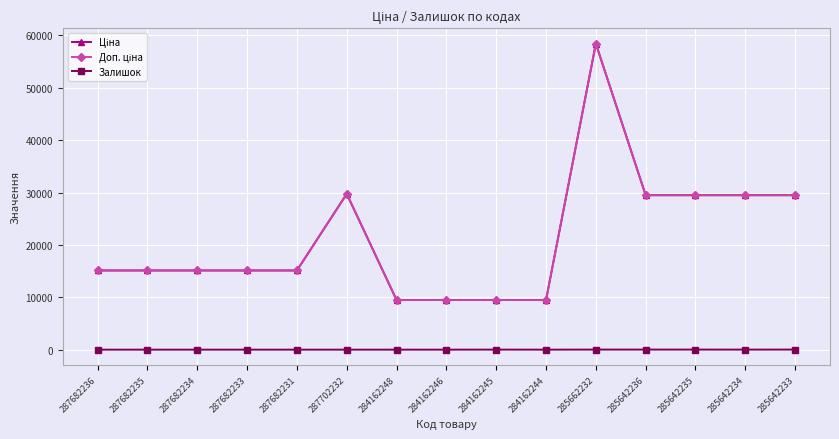

The Ціна series shows 42077.0 at 285642233. True or false?

False